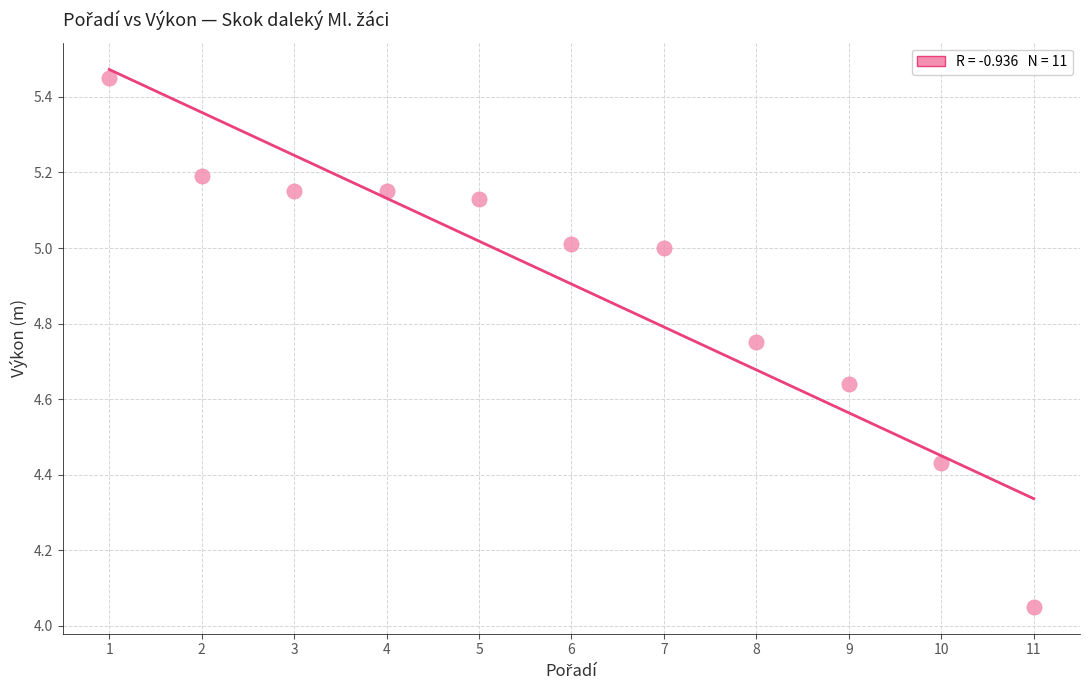

What is the range of X values (max minus min)?

10.0